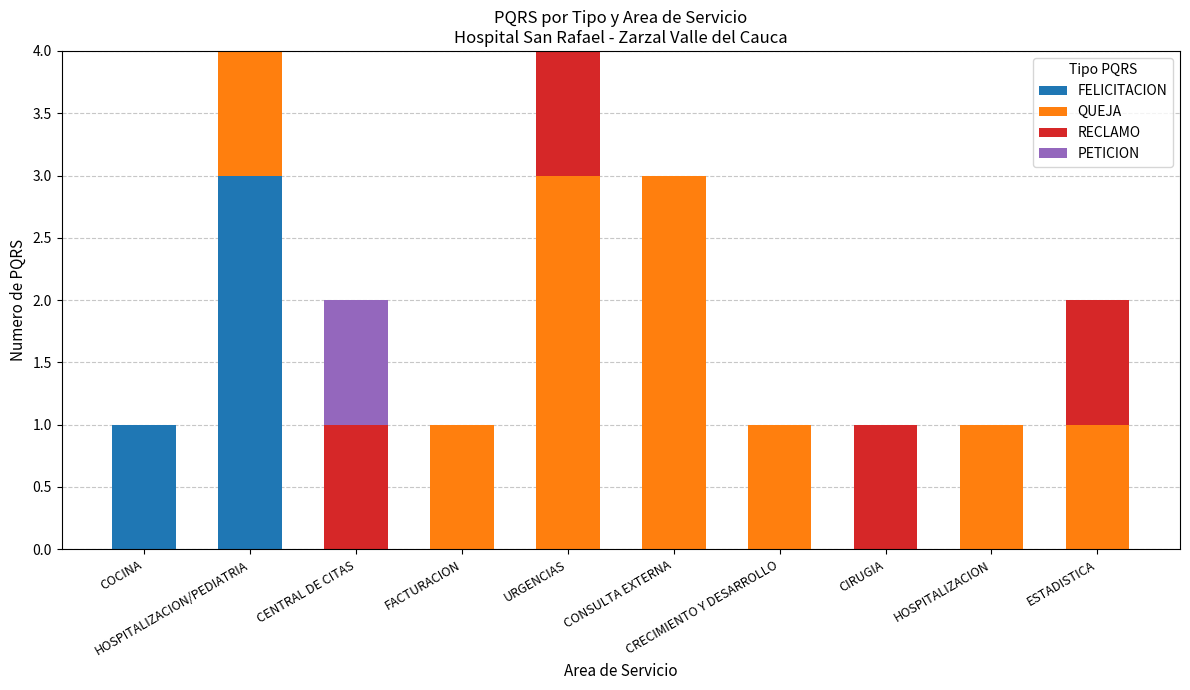

What is the sum of all FELICITACION values?

4